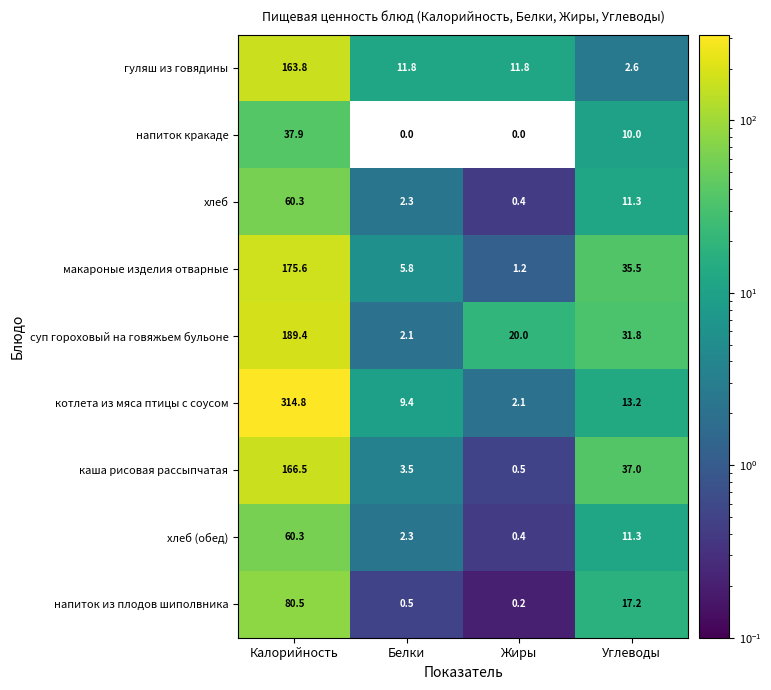

Which category has the highest value across all series?

Калорийность